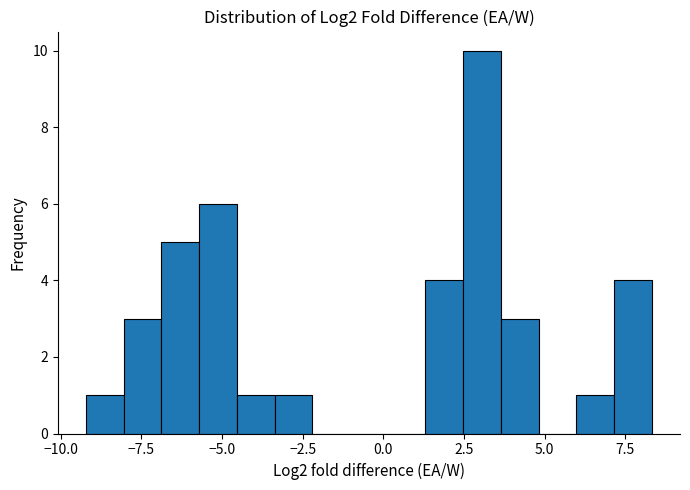

Read against the x-axis, roughly where is the centre of the tallest bar?

3.0